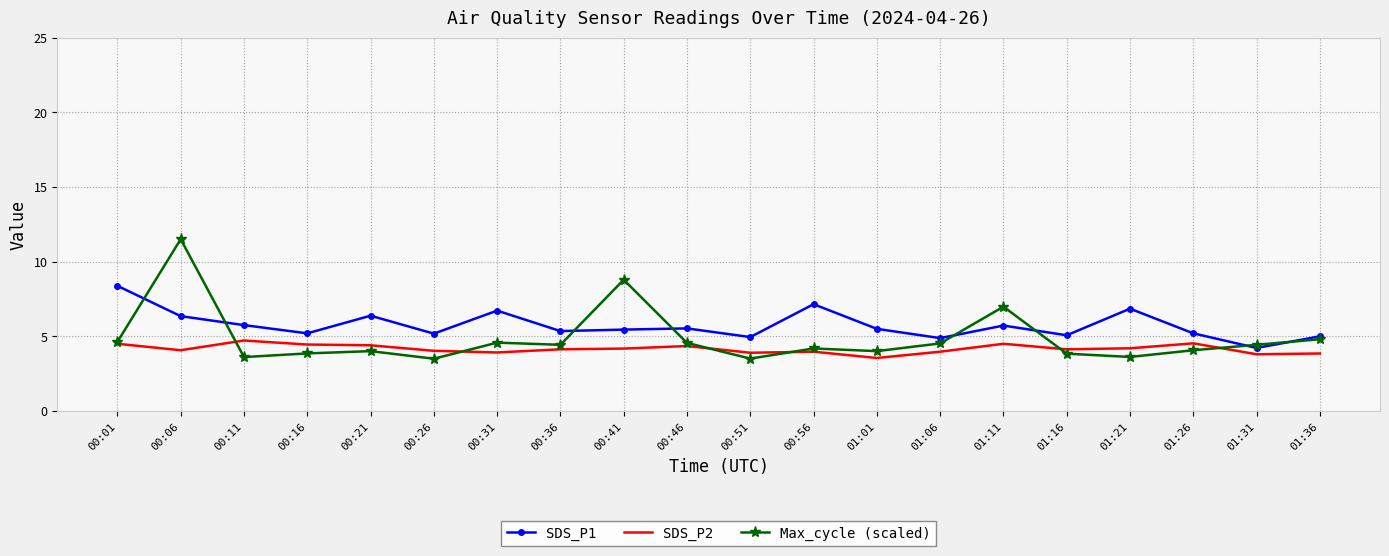

True or false: SDS_P2 and SDS_P1 cross at least once.

False